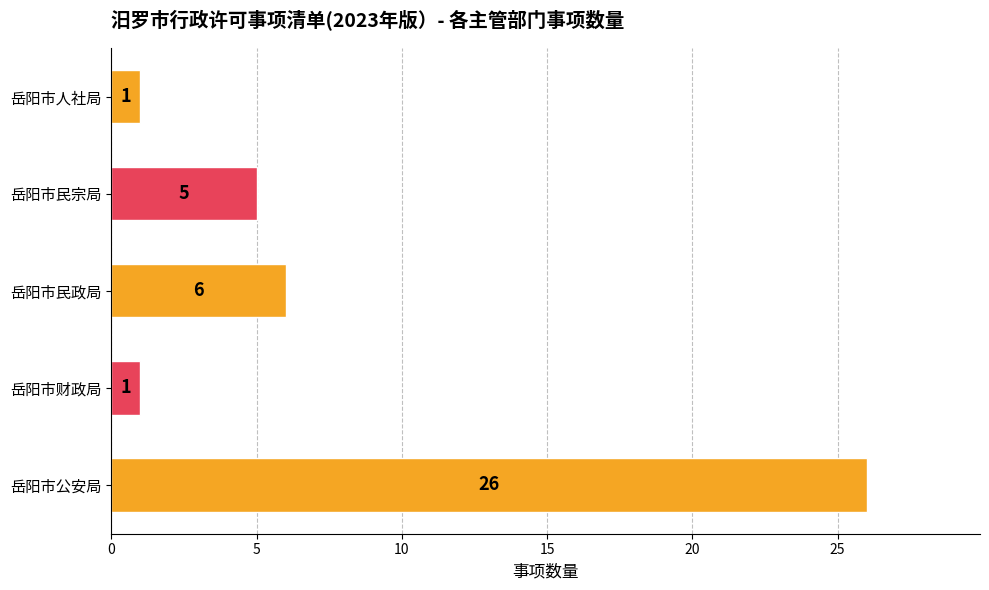

The chart shows a value of 2 at 岳阳市人社局. True or false?

False